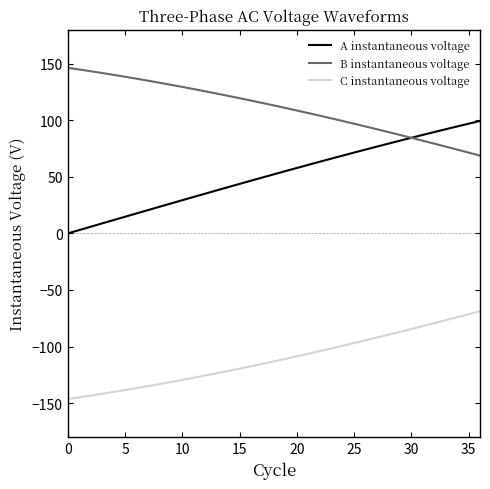

Is this an area chart (filled region under the line)?

No